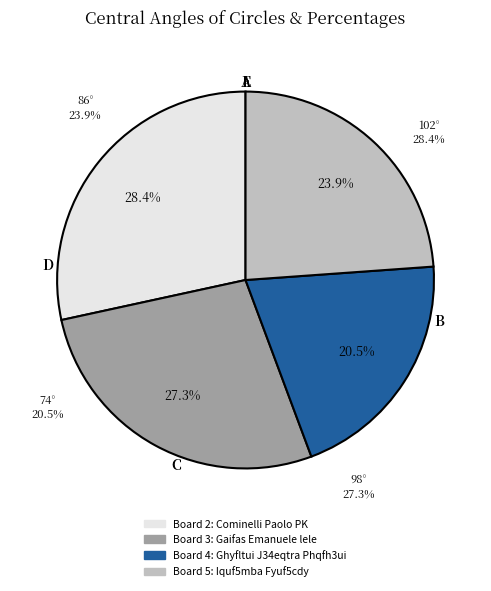

What is the change in value from 4 to 5?

+3